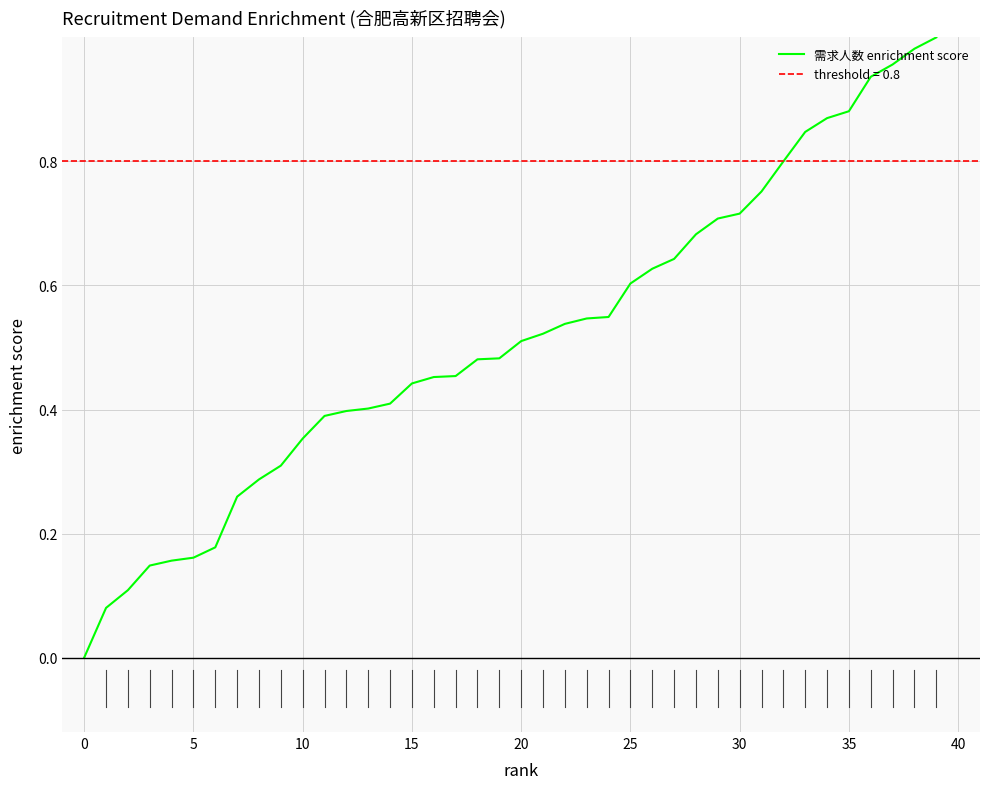

How many values are above zero?

39